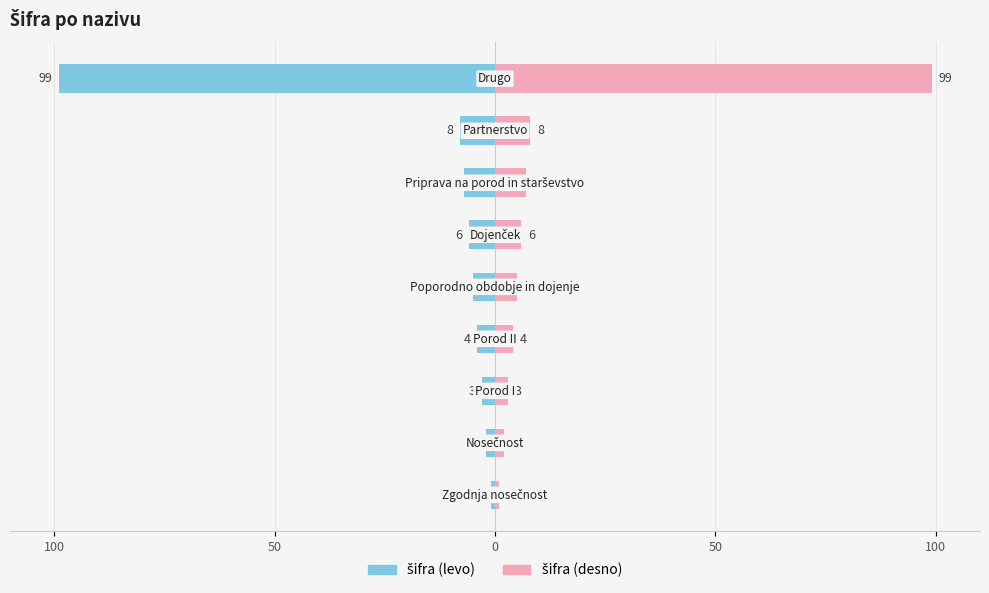

The value of šifra (levo) at 7 is -11. True or false?

False